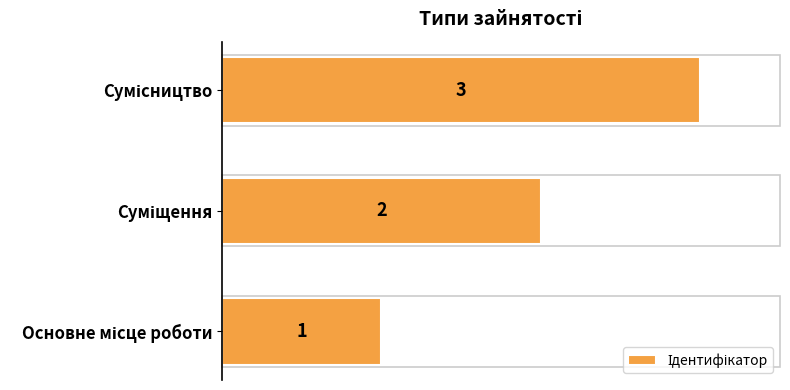

Count the values in the range 1 to 3.

3